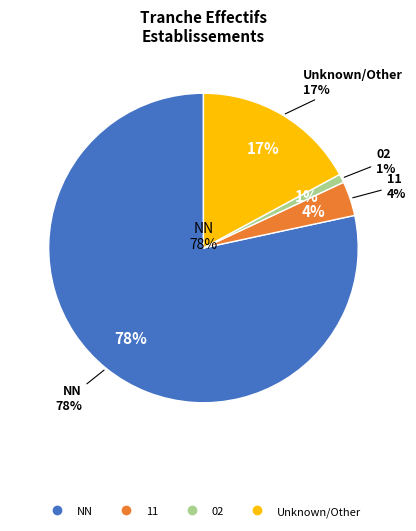

To the nearest percent, what is the difference between the 02 and 11 slice percentages?

3%